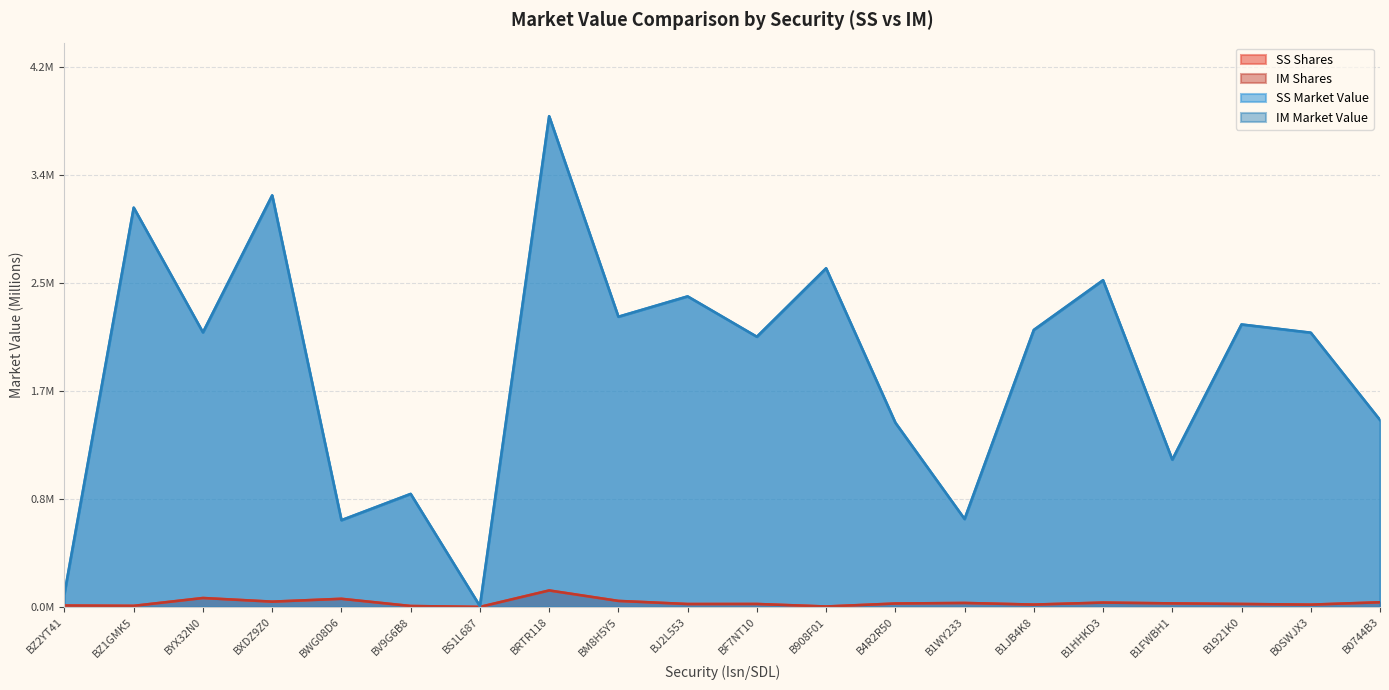

Reading left to right, transcribe all the data shown in this chart.

SS Shares: BZ2YT41=0.0	BZ1GMK5=0.0	BYX32N0=0.1	BXDZ9Z0=0.0	BWG08D6=0.1	BV9G6B8=0.0	BS1L687=0.0	BRTR118=0.1	BM8H5Y5=0.0	BJ2L553=0.0	BF7NT10=0.0	B908F01=0.0	B4R2R50=0.0	B1WY233=0.0	B1JB4K8=0.0	B1HHKD3=0.0	B1FWBH1=0.0	B1921K0=0.0	B0SWJX3=0.0	B0744B3=0.0
IM Shares: BZ2YT41=0.0	BZ1GMK5=0.0	BYX32N0=0.1	BXDZ9Z0=0.0	BWG08D6=0.1	BV9G6B8=0.0	BS1L687=0.0	BRTR118=0.1	BM8H5Y5=0.0	BJ2L553=0.0	BF7NT10=0.0	B908F01=0.0	B4R2R50=0.0	B1WY233=0.0	B1JB4K8=0.0	B1HHKD3=0.0	B1FWBH1=0.0	B1921K0=0.0	B0SWJX3=0.0	B0744B3=0.0
SS Market Value: BZ2YT41=0.1	BZ1GMK5=3.1	BYX32N0=2.2	BXDZ9Z0=3.2	BWG08D6=0.7	BV9G6B8=0.9	BS1L687=0.0	BRTR118=3.9	BM8H5Y5=2.3	BJ2L553=2.4	BF7NT10=2.1	B908F01=2.7	B4R2R50=1.4	B1WY233=0.7	B1JB4K8=2.2	B1HHKD3=2.6	B1FWBH1=1.2	B1921K0=2.2	B0SWJX3=2.2	B0744B3=1.5
IM Market Value: BZ2YT41=0.1	BZ1GMK5=3.1	BYX32N0=2.2	BXDZ9Z0=3.2	BWG08D6=0.7	BV9G6B8=0.9	BS1L687=0.0	BRTR118=3.9	BM8H5Y5=2.3	BJ2L553=2.4	BF7NT10=2.1	B908F01=2.7	B4R2R50=1.4	B1WY233=0.7	B1JB4K8=2.2	B1HHKD3=2.6	B1FWBH1=1.2	B1921K0=2.2	B0SWJX3=2.2	B0744B3=1.5